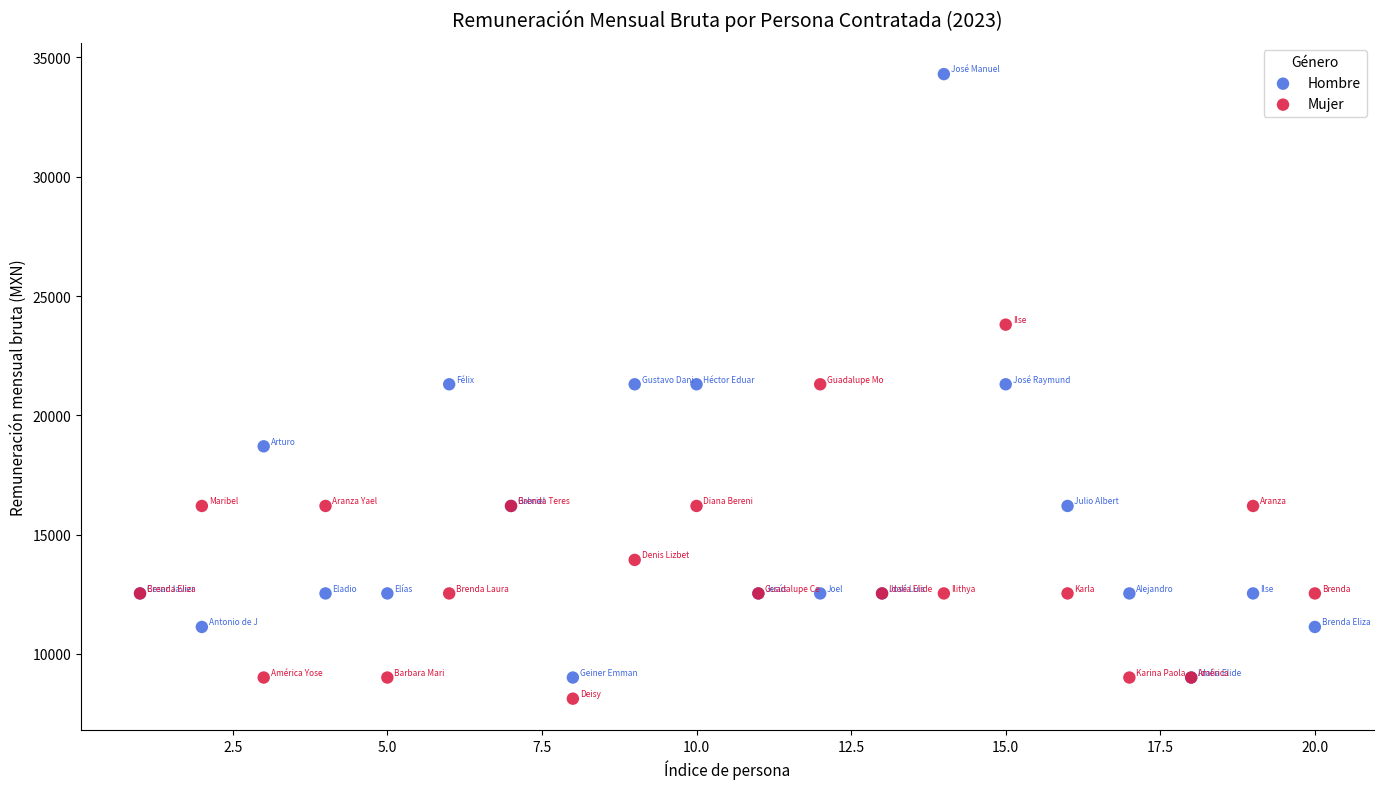

What are all the series names shown in the legend?

Hombre, Mujer